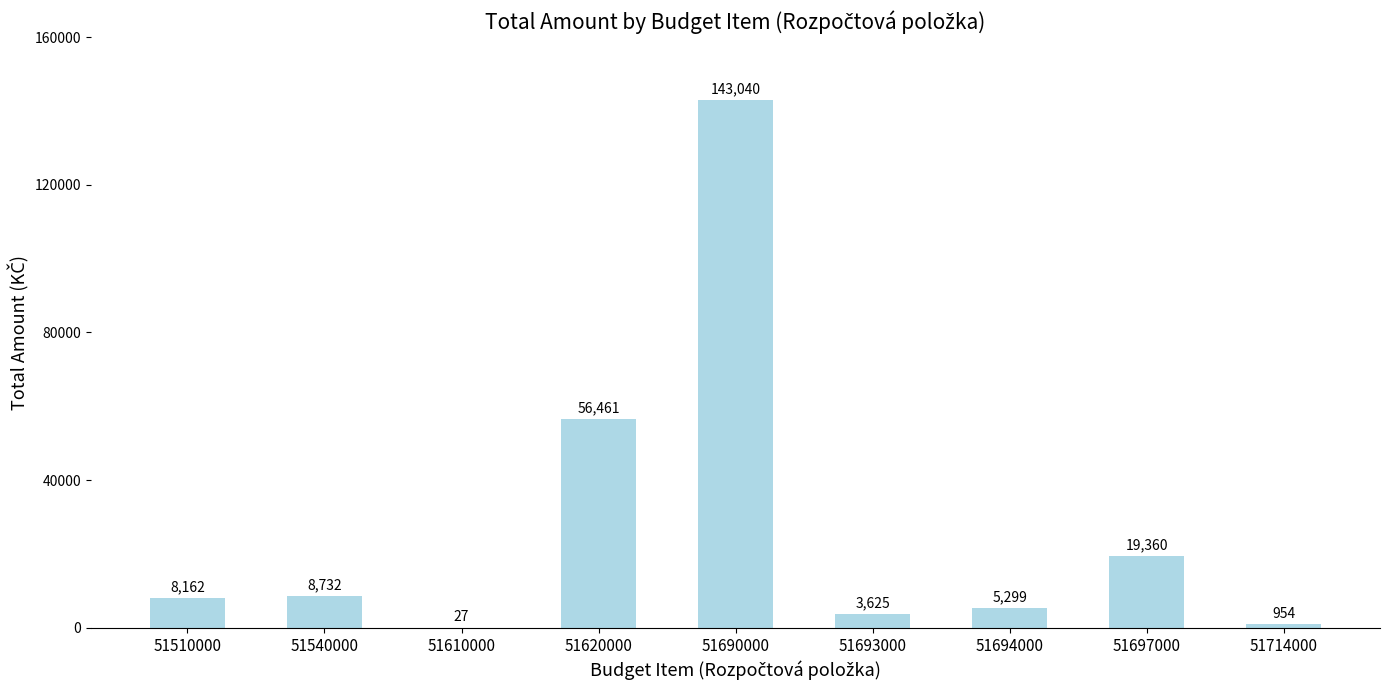

Is it true that the value at 51694000 is 5299.0?

True